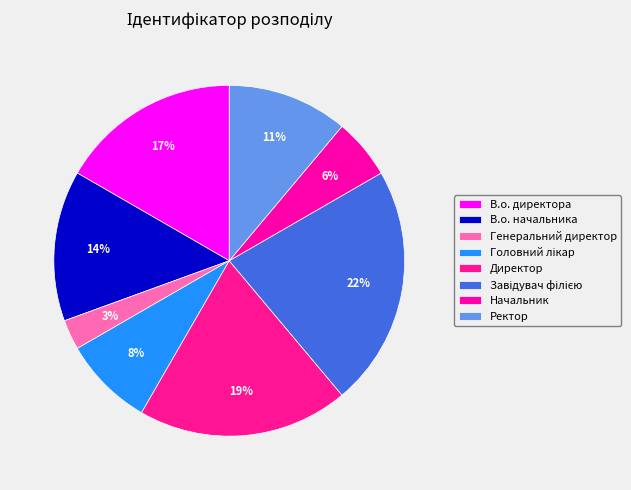

Which category has the biggest portion of the pie?

Завідувач філією